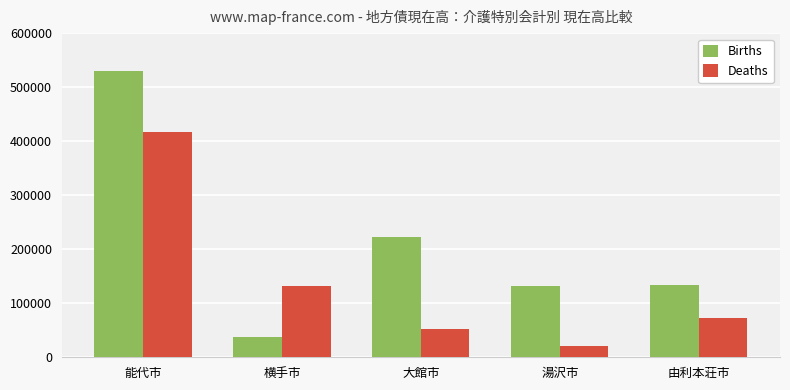

At which category does the chart reach its peak across all series?

能代市